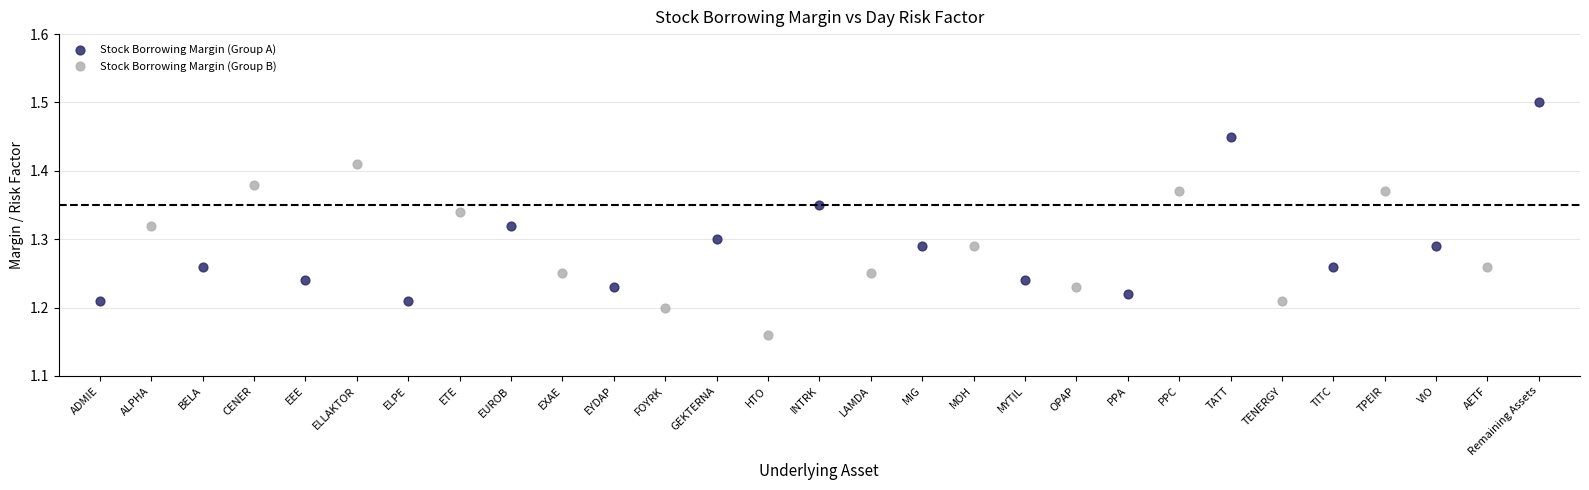

Which series has the largest Y range (max minus min)?

Stock Borrowing Margin (Group A)